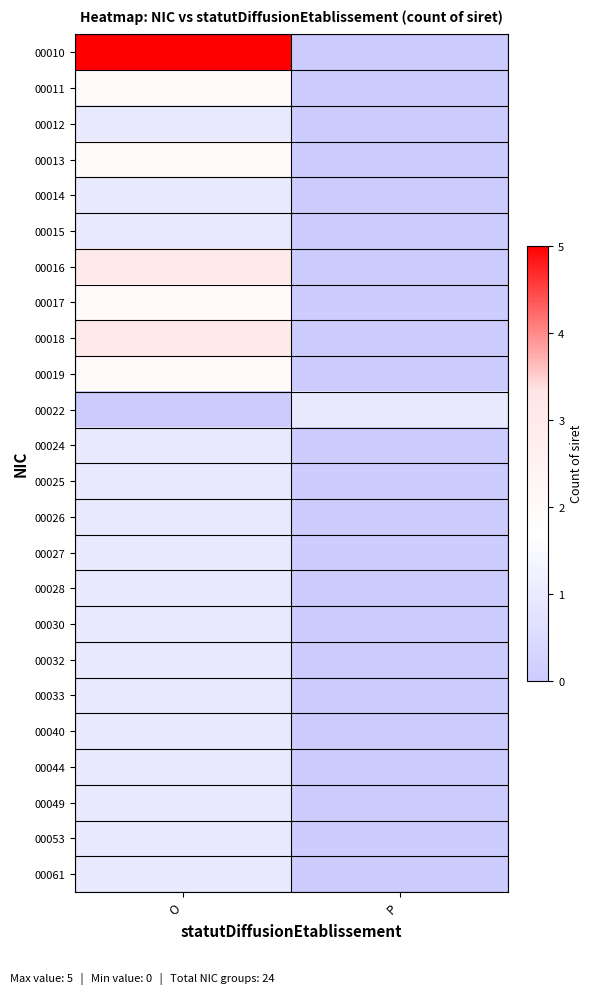

Reading left to right, transcribe all the data shown in this chart.

00010: O=5	P=0
00011: O=2	P=0
00012: O=1	P=0
00013: O=2	P=0
00014: O=1	P=0
00015: O=1	P=0
00016: O=3	P=0
00017: O=2	P=0
00018: O=3	P=0
00019: O=2	P=0
00022: O=0	P=1
00024: O=1	P=0
00025: O=1	P=0
00026: O=1	P=0
00027: O=1	P=0
00028: O=1	P=0
00030: O=1	P=0
00032: O=1	P=0
00033: O=1	P=0
00040: O=1	P=0
00044: O=1	P=0
00049: O=1	P=0
00053: O=1	P=0
00061: O=1	P=0